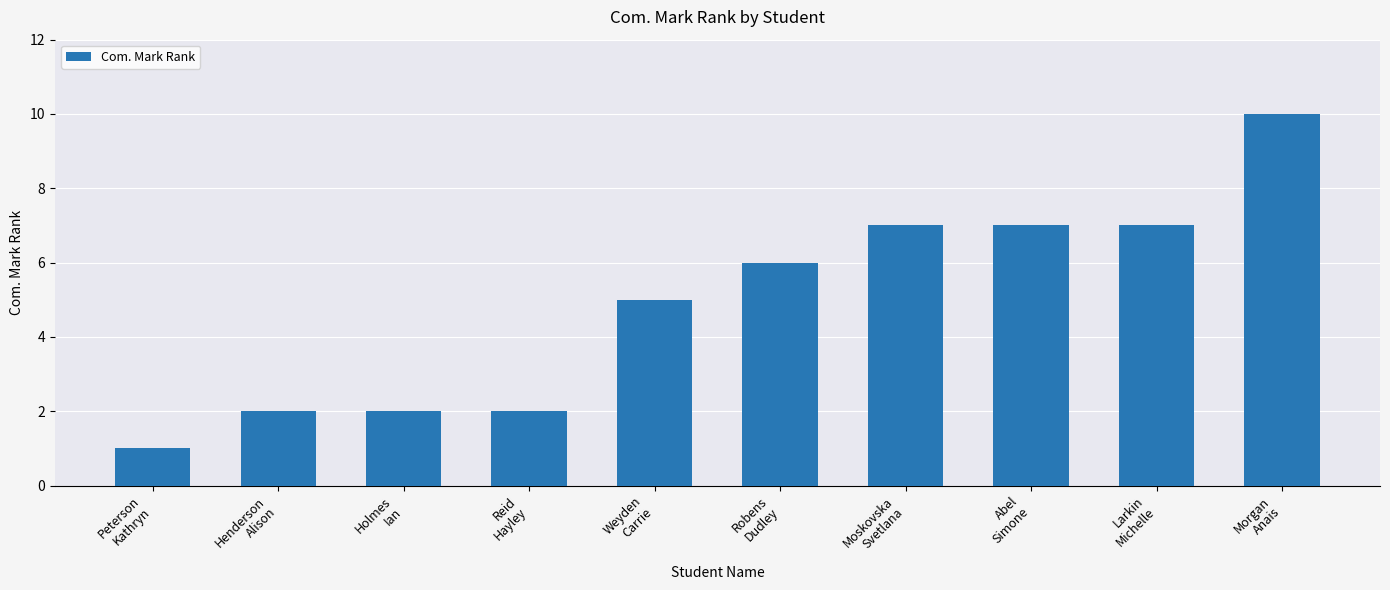

What is the label of the 10th bar from the right?

Peterson
Kathryn